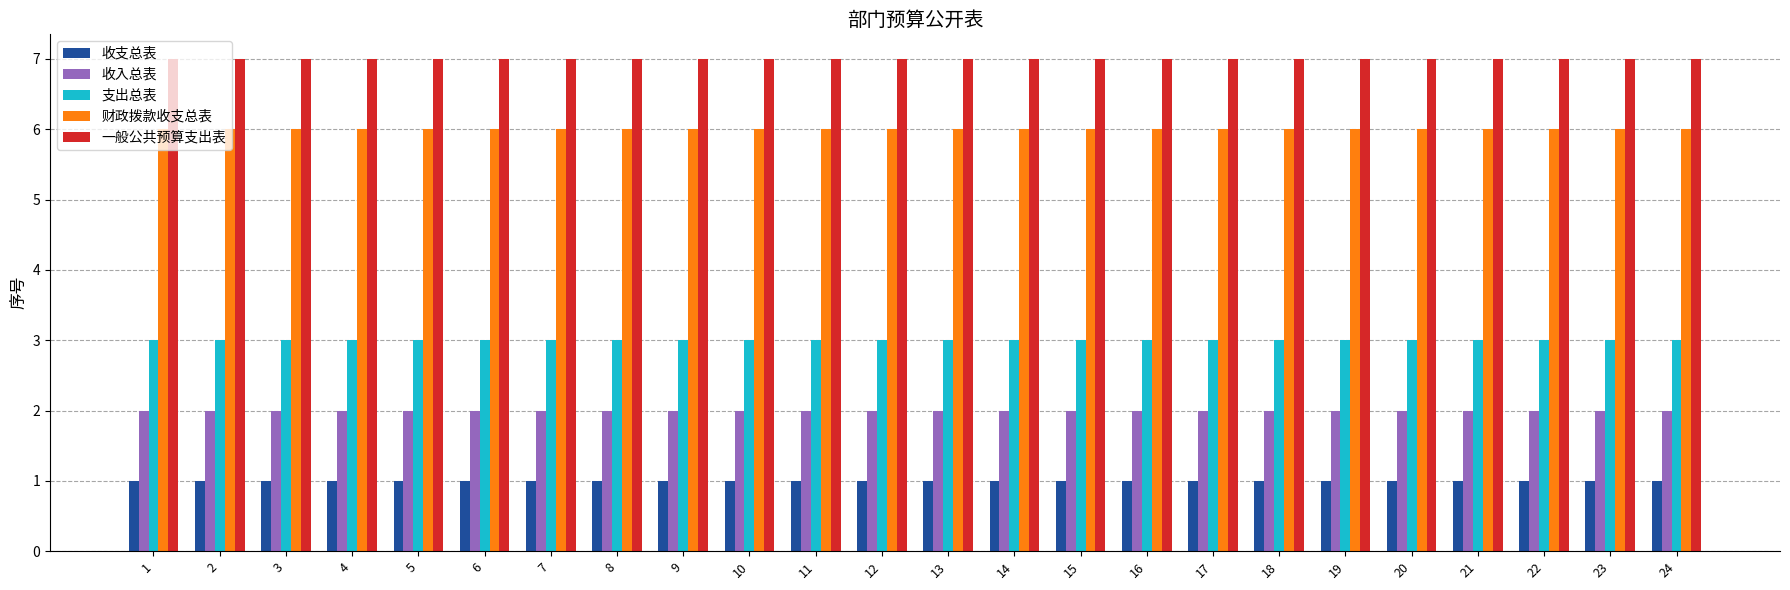

What is the value of the 财政拨款收支总表 bar at the 1st from the left?

6